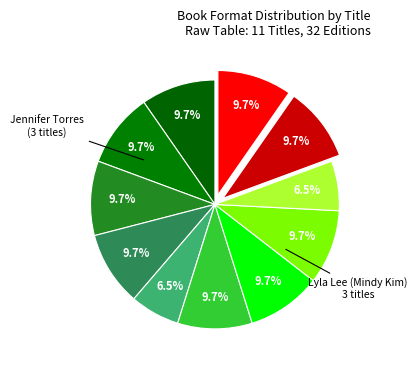

Rank the categories by value from highest to lowest.

Skateboard Star, Off-Key, New Friend Fix, All for One, Mindy Kim and the Birthday Puppy, Mindy Kim and the Yummy Seaweed Business, Mindy Kim and the Lunar New Year Parade, Sacagawea's Strength, King's Courage, Just South of Home, Ben Franklin's Fame